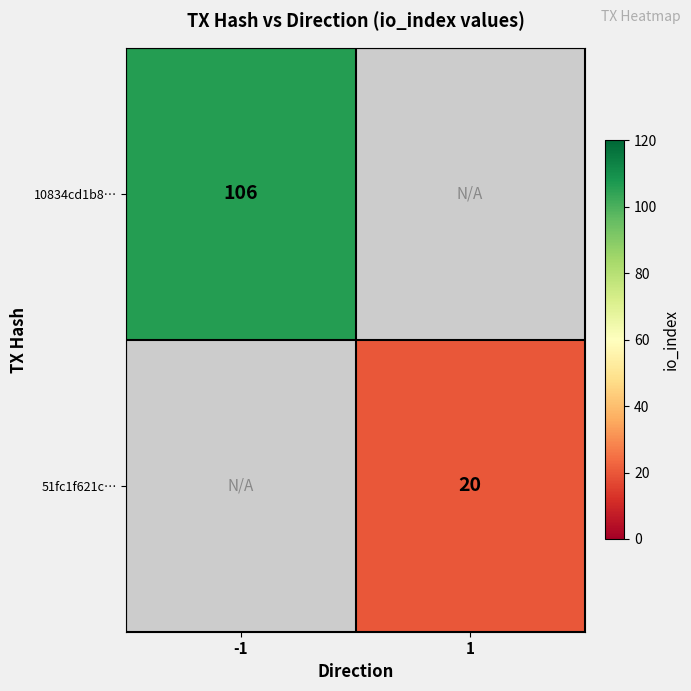

True or false: 51fc1f621c… has a value of 20 at 1.

True